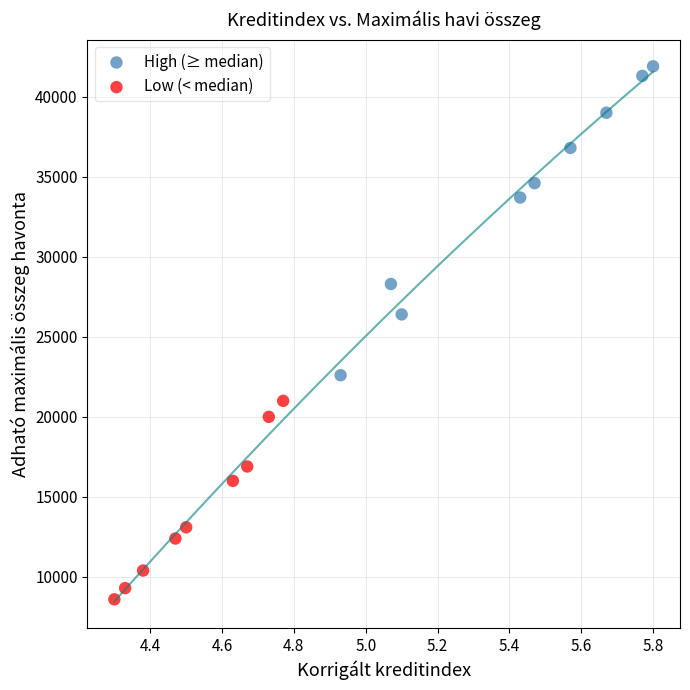

Which series contains the highest Y value?

High (≥ median)